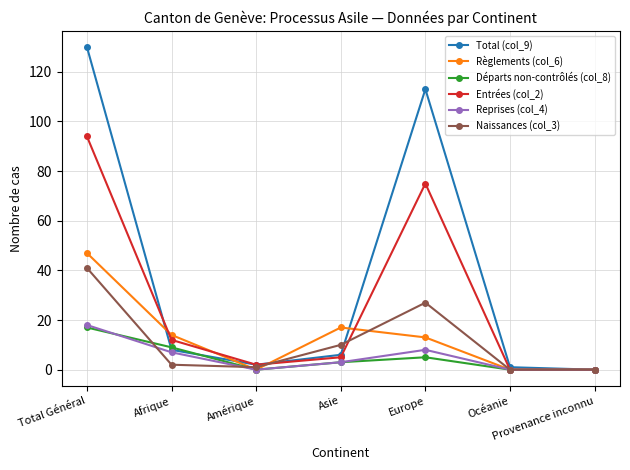

True or false: Règlements (col_6) has a value of 17 at Asie.

True